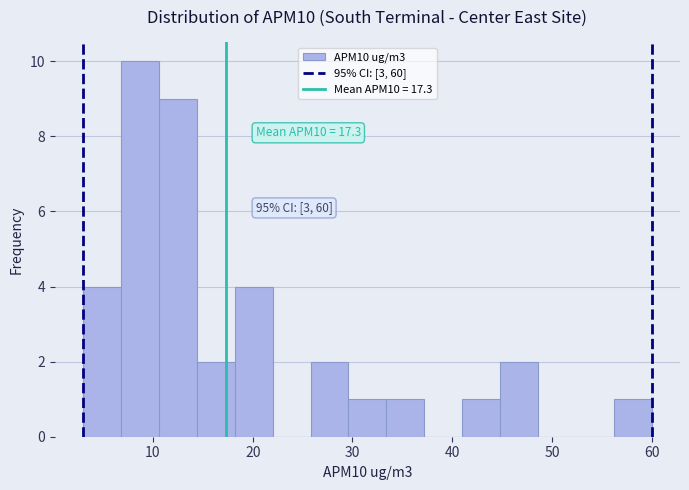

Around what value on the x-axis is the tallest bar? Give the approximate position of its centre, as read against the axis.

9